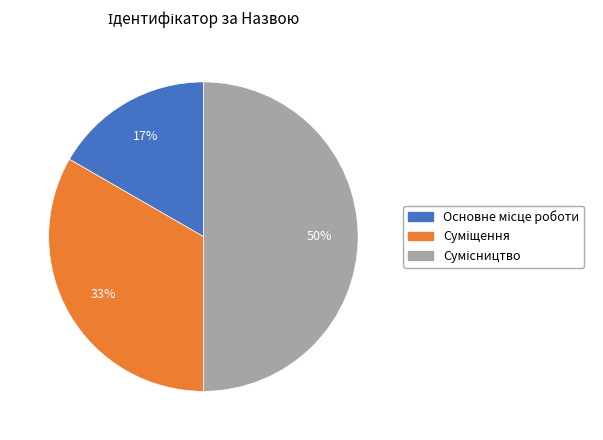

To the nearest percent, what is the average slice percentage?

33%